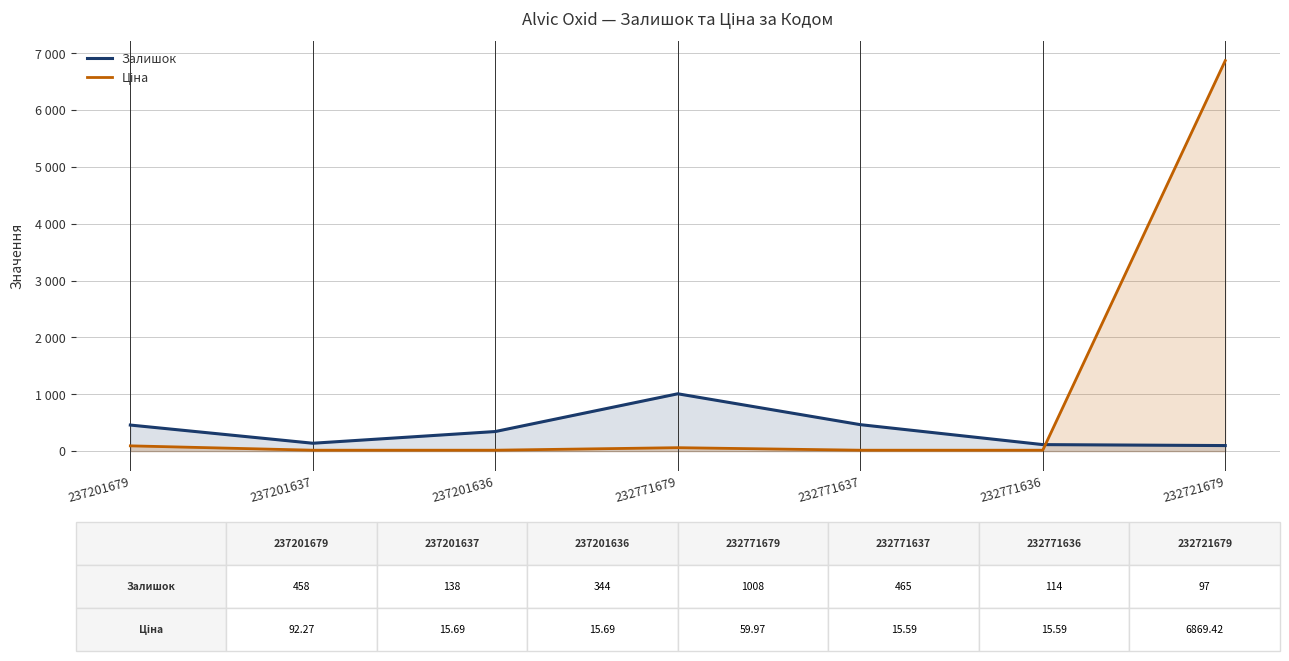

Which category has the lowest value in the Залишок series?

232721679